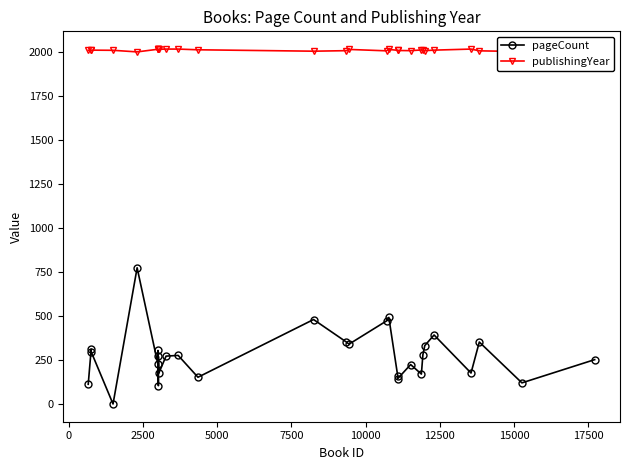

True or false: pageCount and publishingYear intersect in this chart.

False